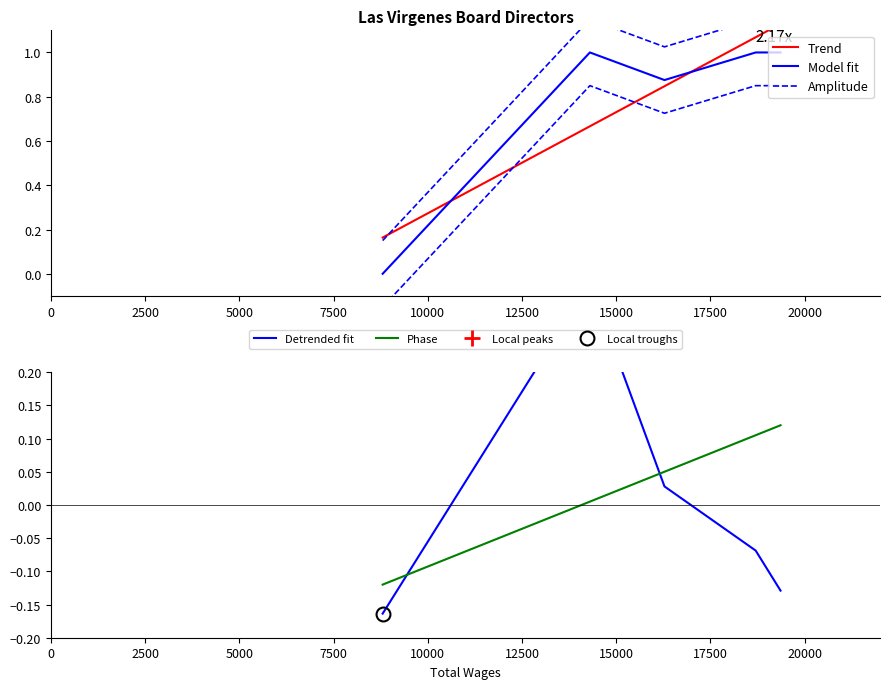

What is the greatest value displayed?

1.0